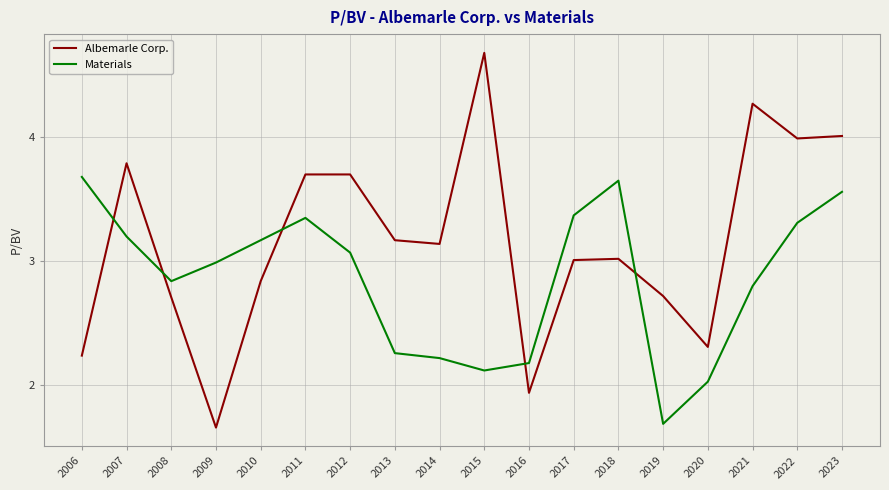

What is the difference between the Materials values at 2014 and 2021?

0.6